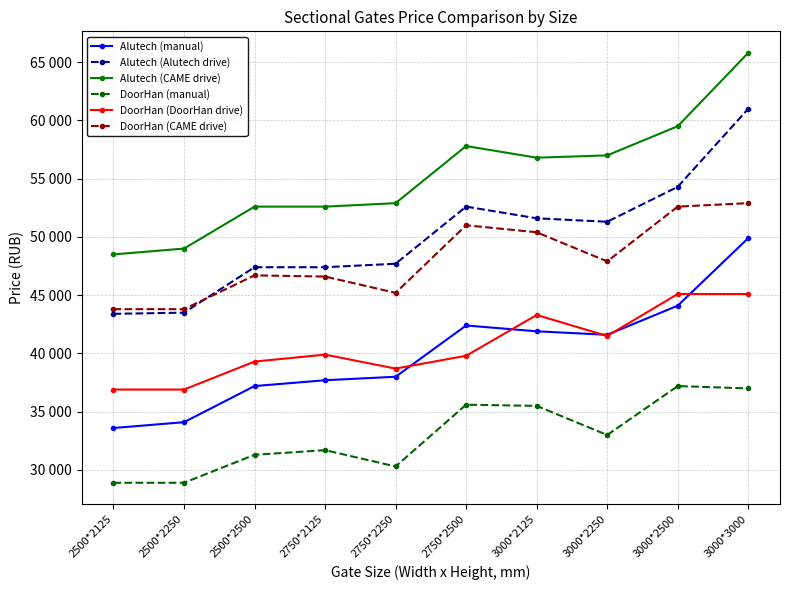

What is the lowest value of the Alutech (CAME drive) series?

48500